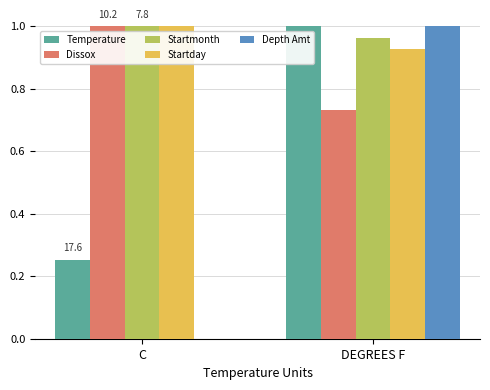

What is the average value of the Temperature series?

0.6